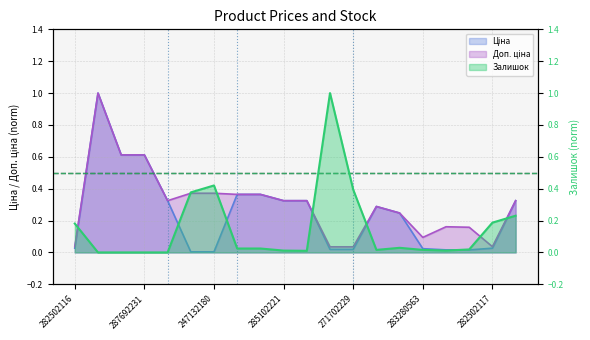

What is the sum of the Доп. ціна values at 287712232 and 247132181?

1.4